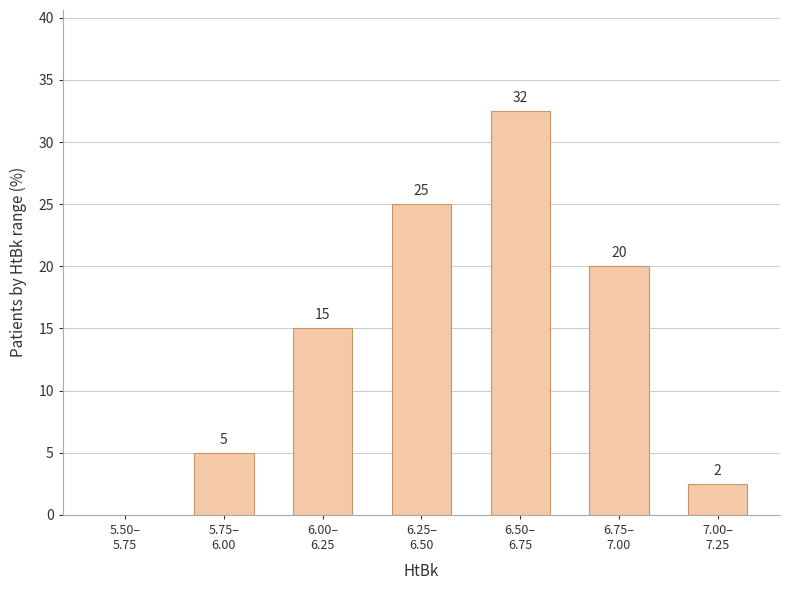

What is the maximum value shown in the chart?

32.5